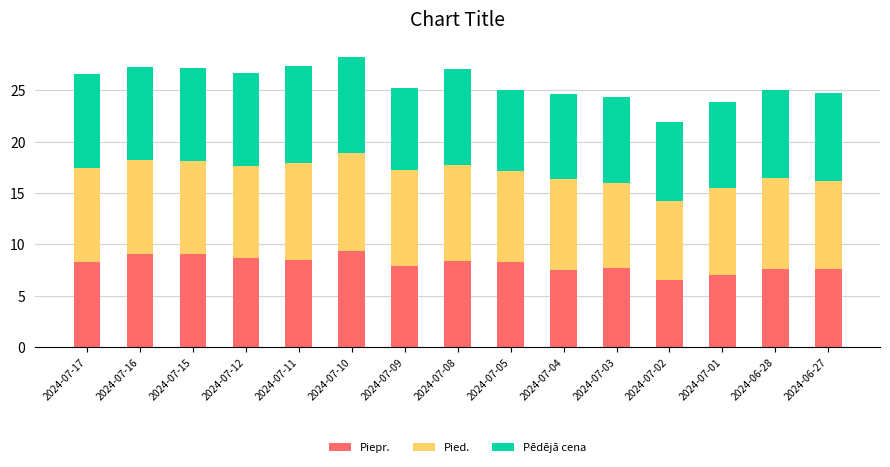

What is the difference between the maximum and second lowest values in the Piepr. series?

2.4